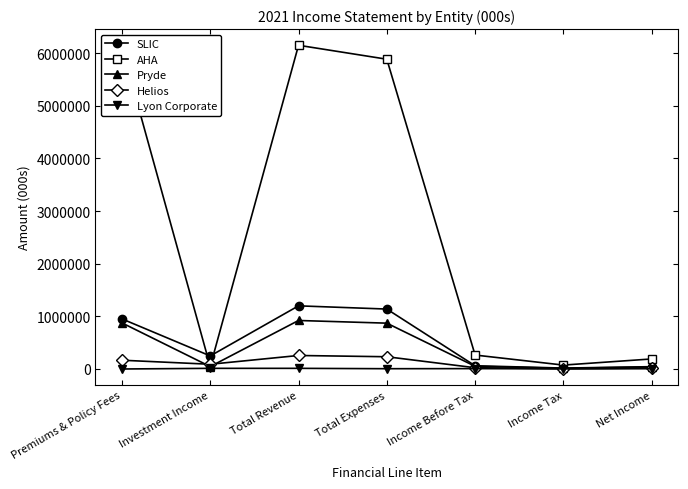

Does the chart have visible grid lines?

No